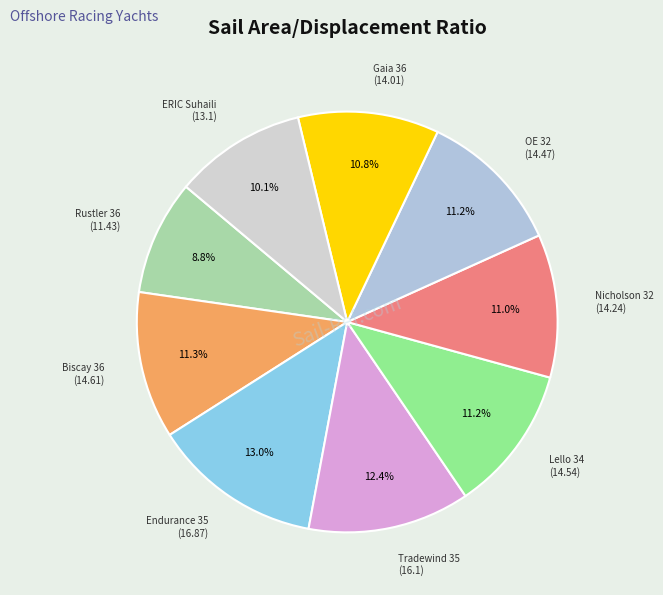

Which category has the smallest portion of the pie?

Rustler 36